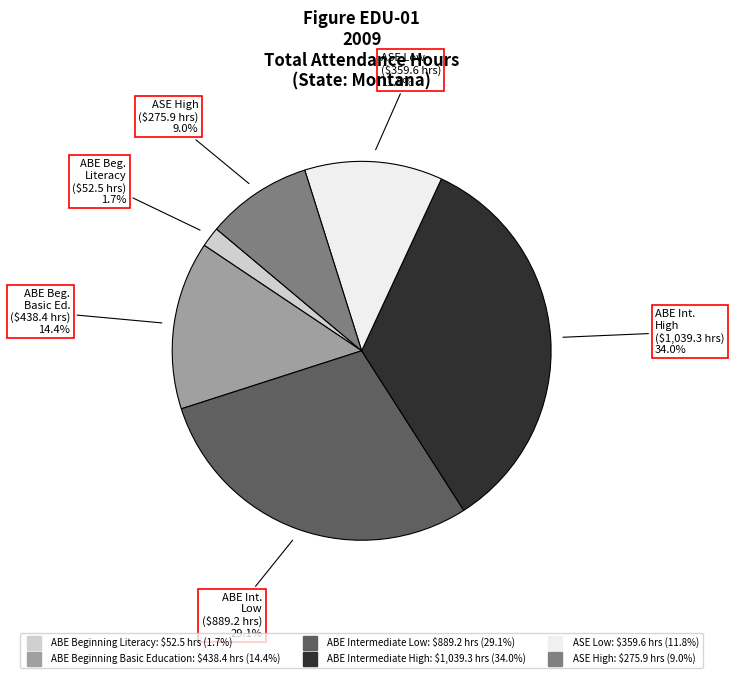

Is ABE Beginning Literacy the majority of the pie?

No